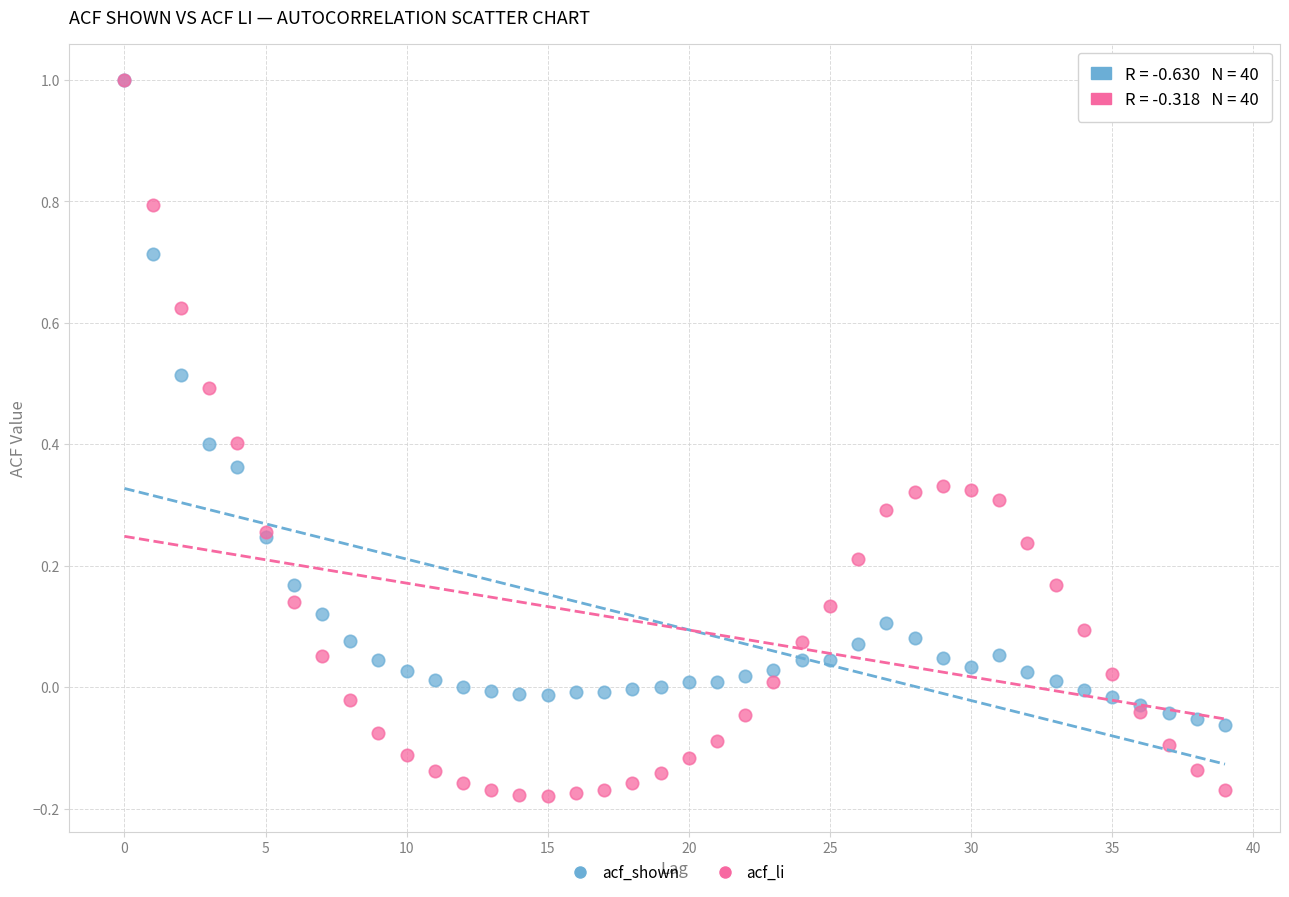

What are all the series names shown in the legend?

acf_shown, acf_li